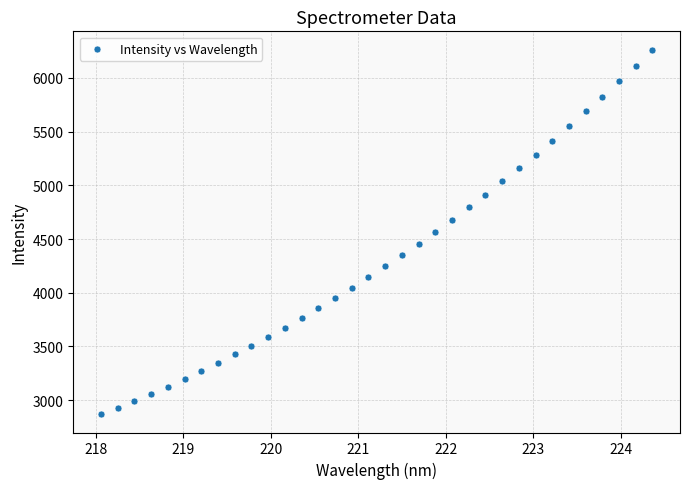

What is the range of Y values (max minus min)?

3394.7